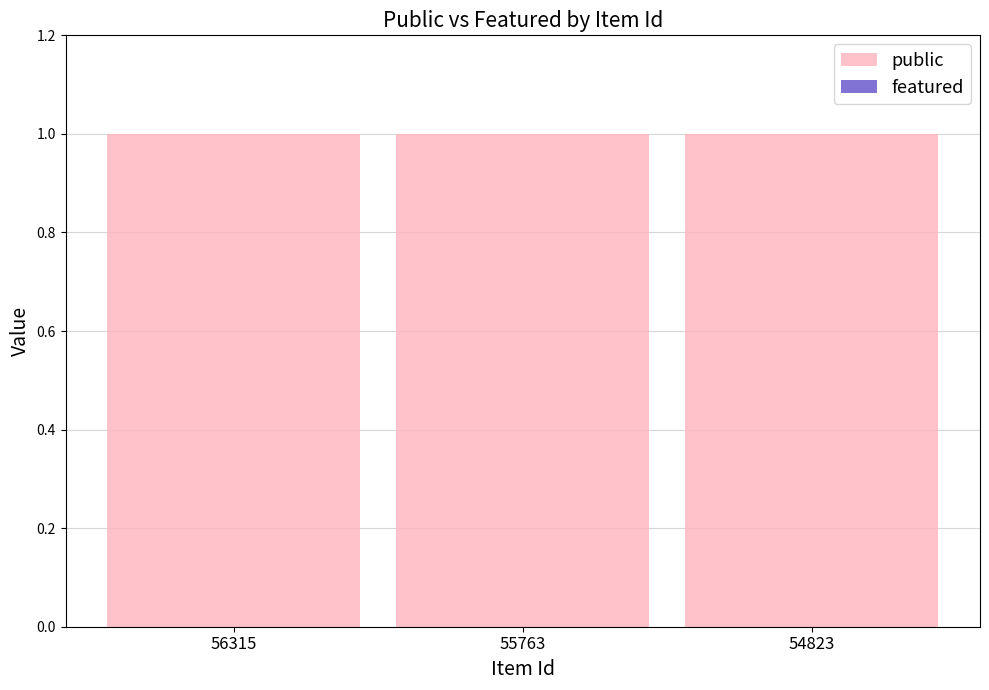

Between 56315 and 55763, which series saw the biggest shift?

public